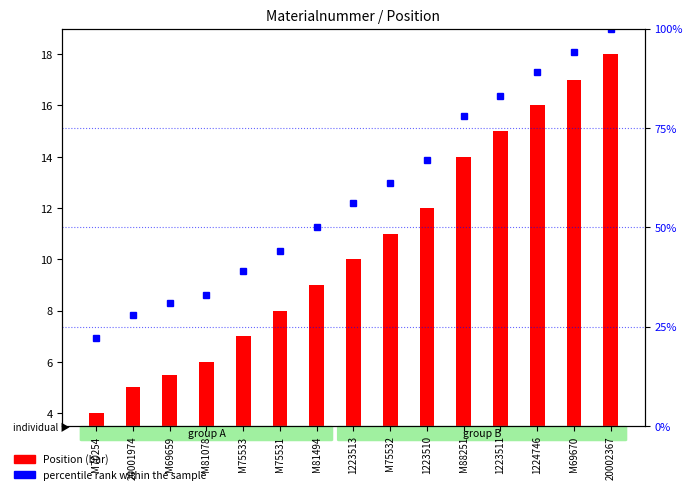

Between 20002367 and M75531, which is larger?

20002367